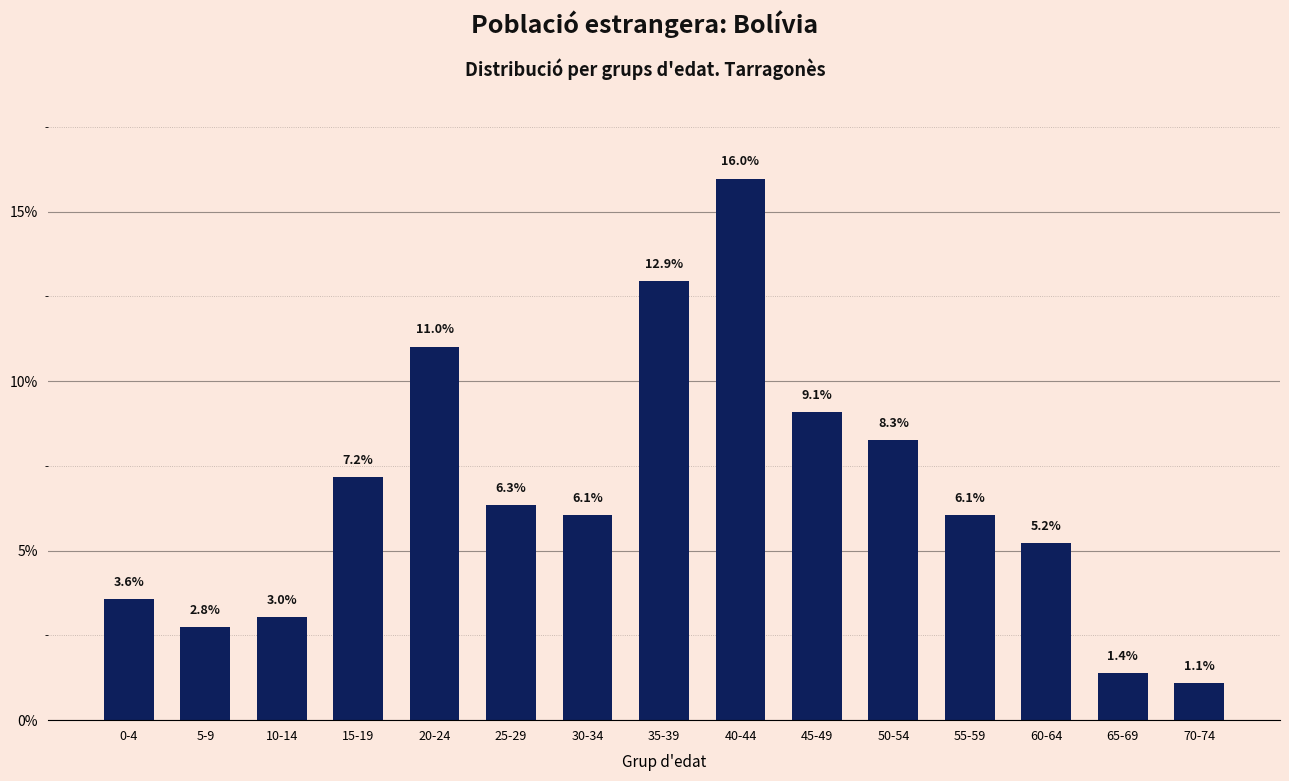

What is the ratio of the value at 25-29 to the value at 10-14?

2.1